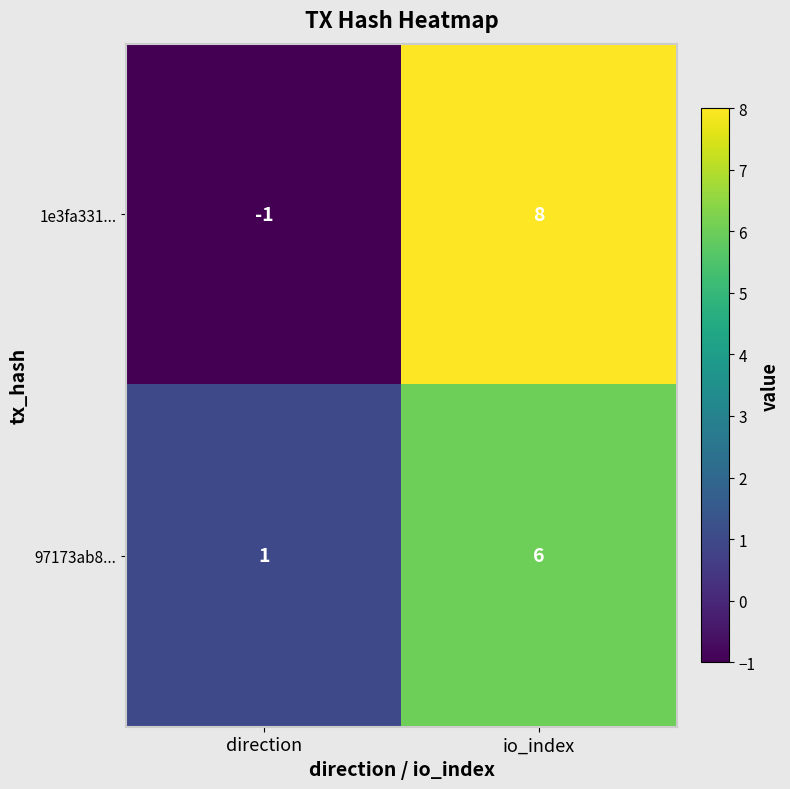

What is the average value of the 1e3fa331... series?

4